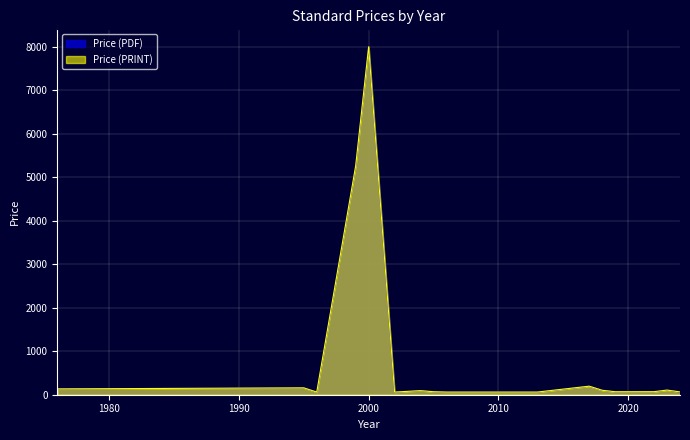

Rank the categories by Price (PDF) value from highest to lowest.

11, 14, 9, 10, 12, 13, 20, 5, 23, 21, 22, 15, 16, 17, 18, 32, 4, 29, 30, 33, 0, 1, 3, 6, 7, 8, 24, 25, 26, 27, 28, 31, 34, 35, 36, 37, 38, 39, 2, 19